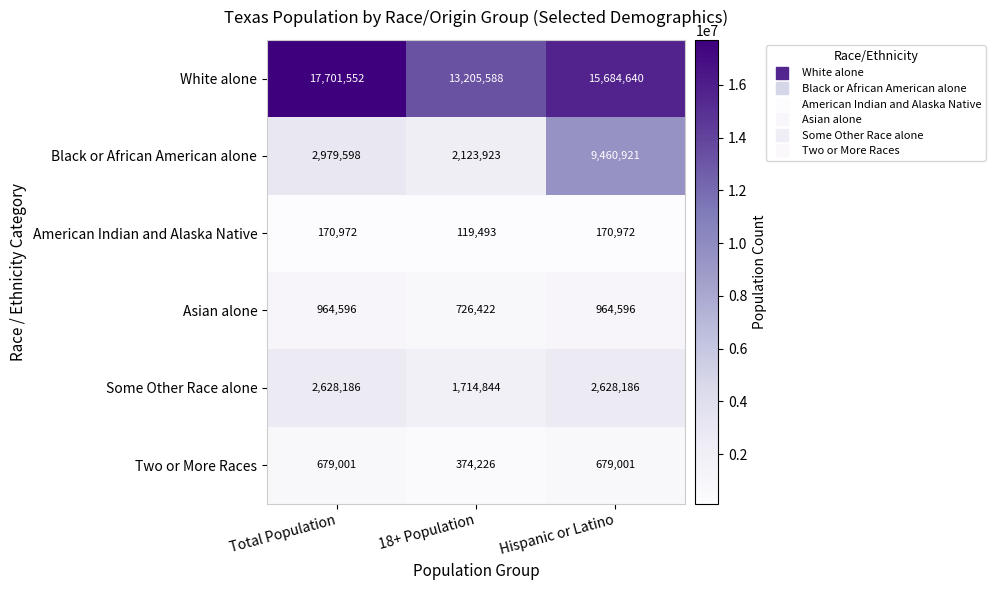

How many Some Other Race alone values are between 1714844 and 2628186?

3